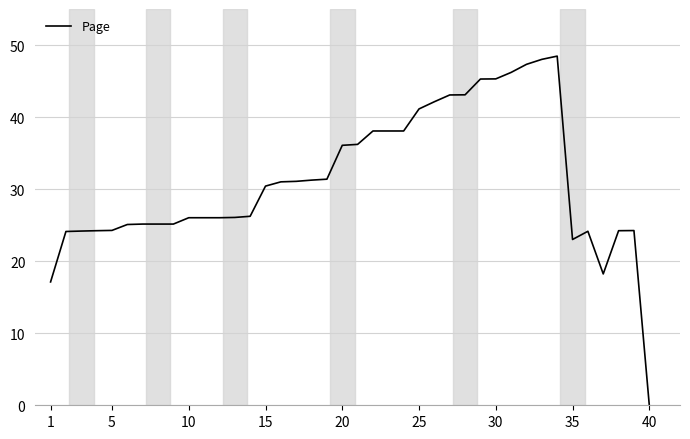

How many values exceed 30?

20